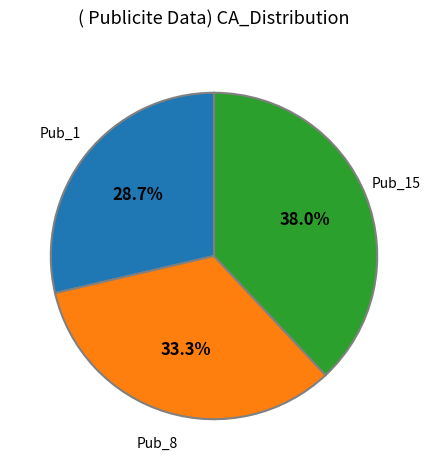

Does any single category account for the majority?

No